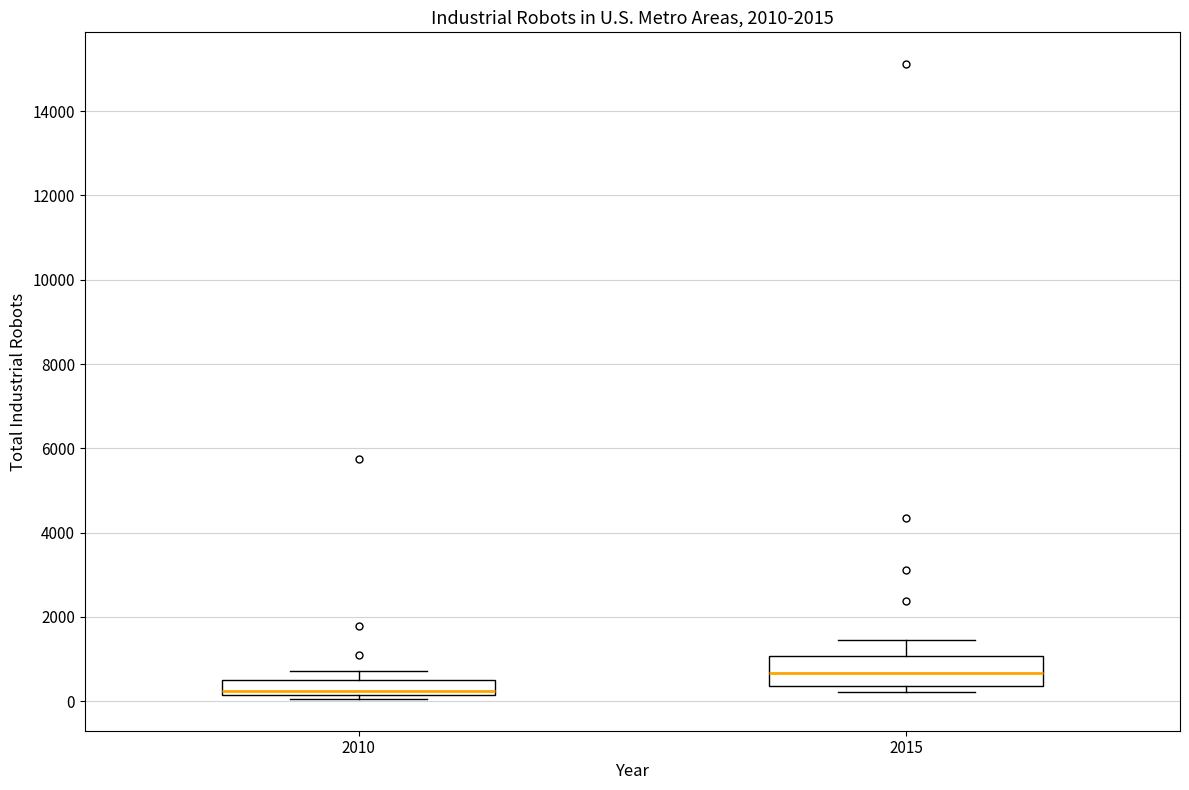

Reading left to right, read every box against the y-axis: the position of its median line, the range the box covers, and the ends of its whiskers. The values are not printed on the chart, so give them approximately, as read against the axis.

2010: median 200 (just above the box's lower edge), box 200 to 600, whiskers 0 to 800
2015: median 600, box 400 to 1000, whiskers 200 to 1400